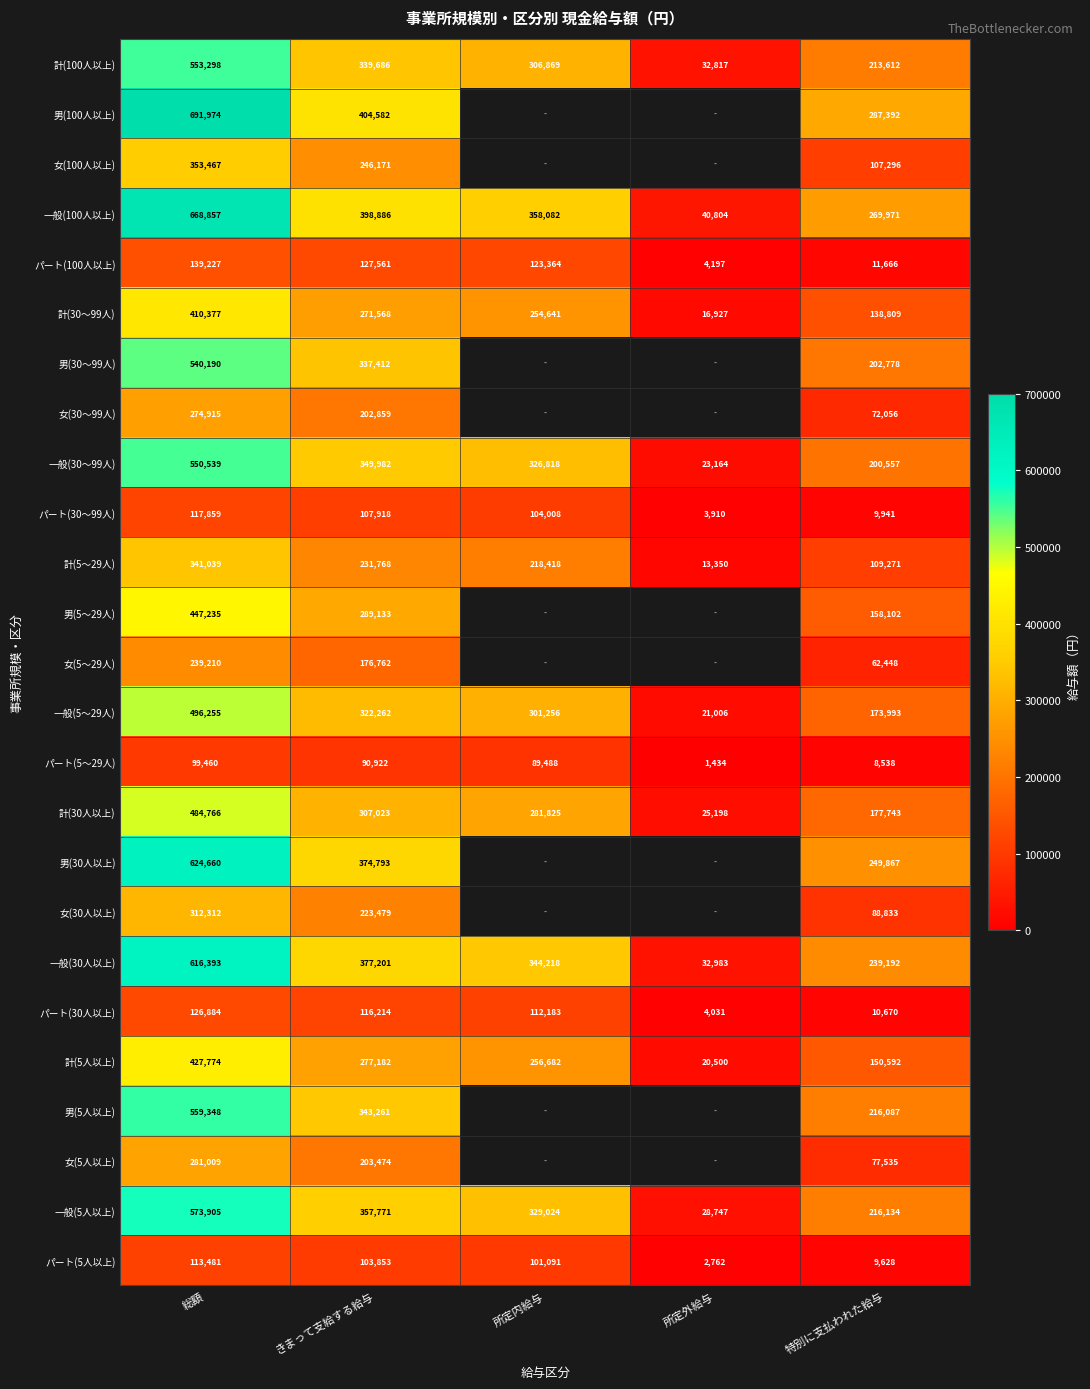

Where does the パート(30人以上) series first go above 112183?

総額